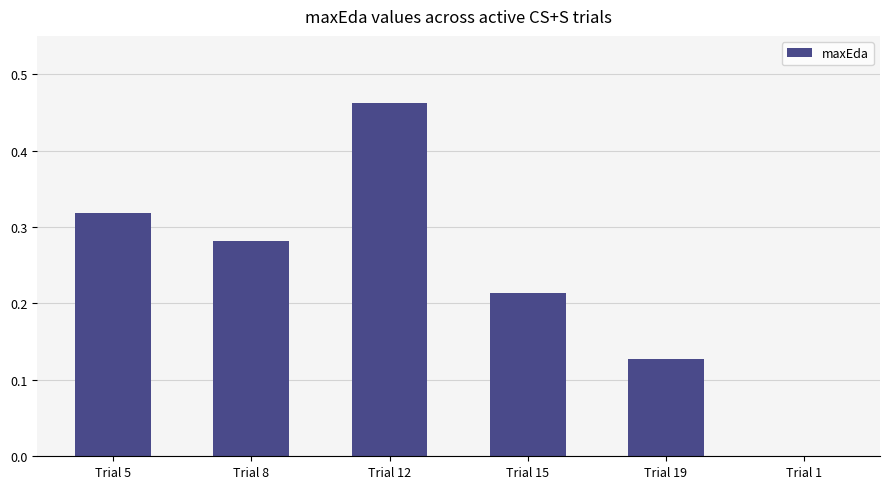

At which label is the value closest to 0?

Trial 1